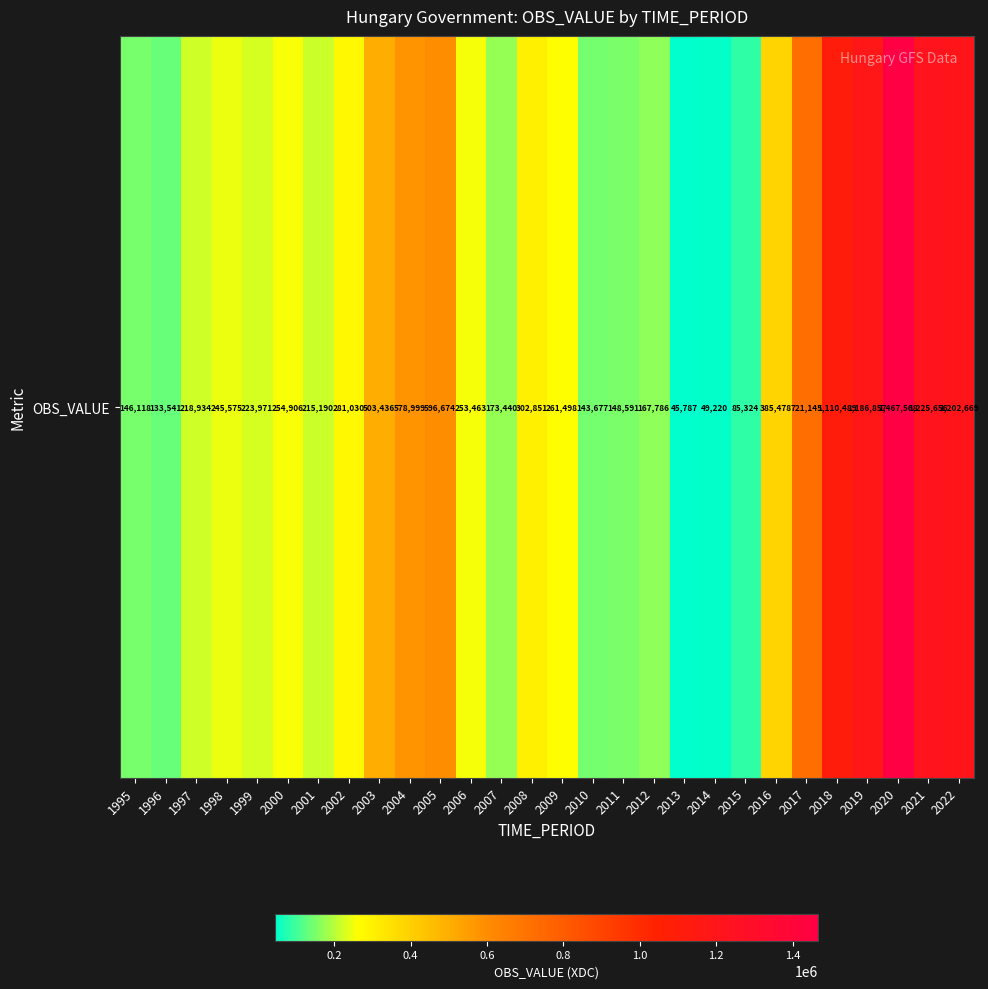

At which label is the value closest to 756677?

2017